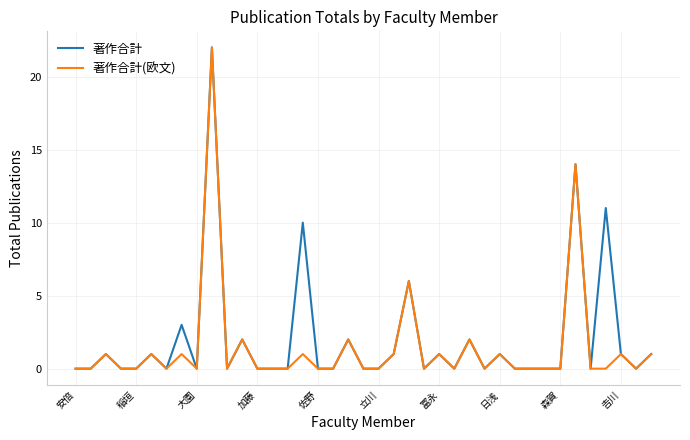

Which series has the largest total across all categories?

著作合計